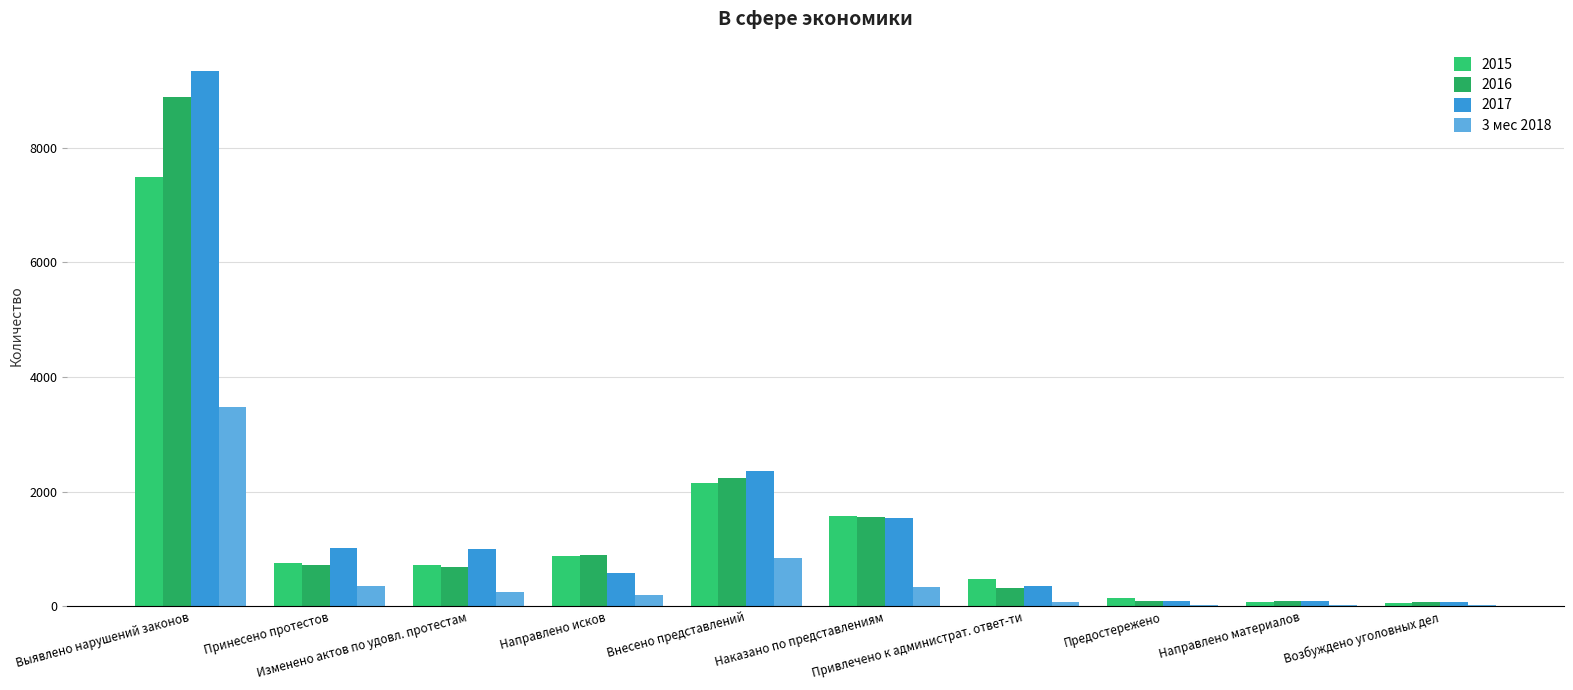

How many data points does each series have?

10